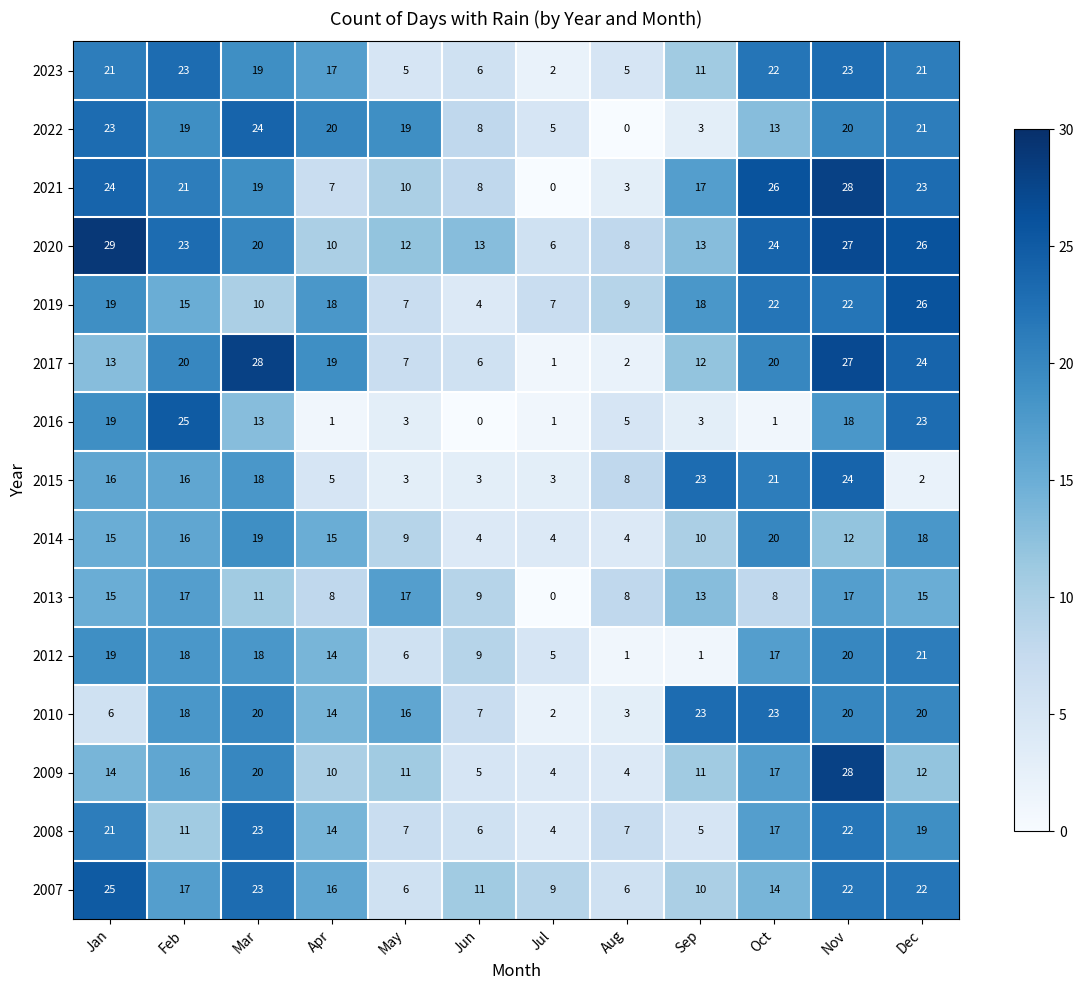

What is the total value across all series at Nov?

330